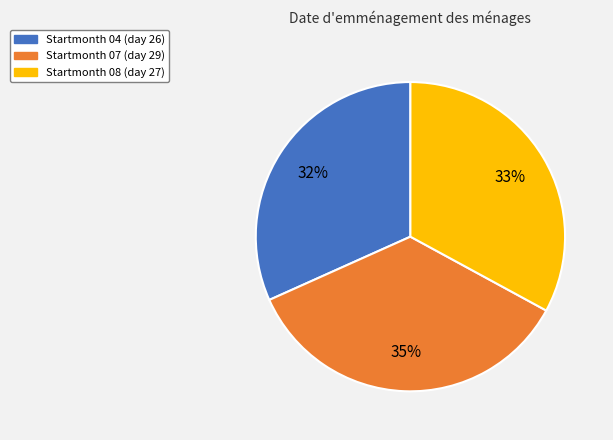

Count the number of slices in the pie.

3